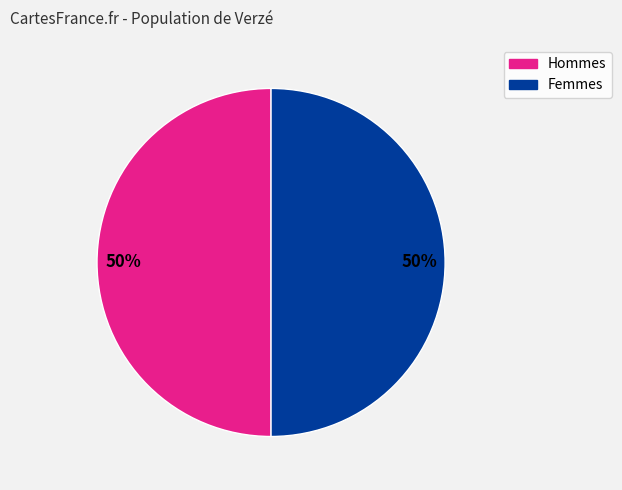

What percentage is the Hommes slice, to the nearest percent?

50%